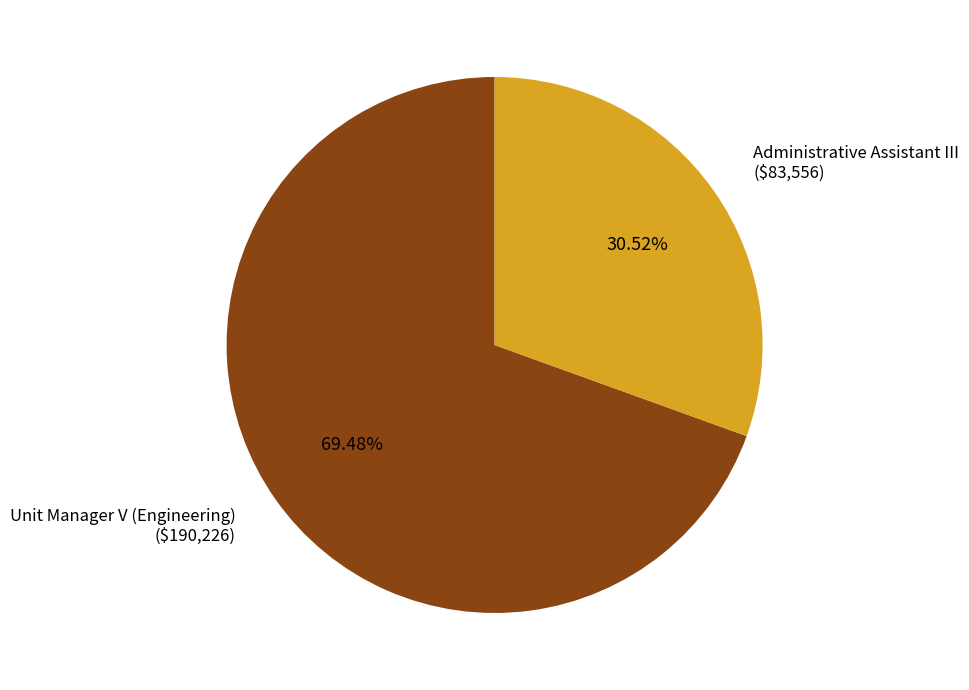

Which category has the biggest portion of the pie?

Unit Manager V (Engineering)